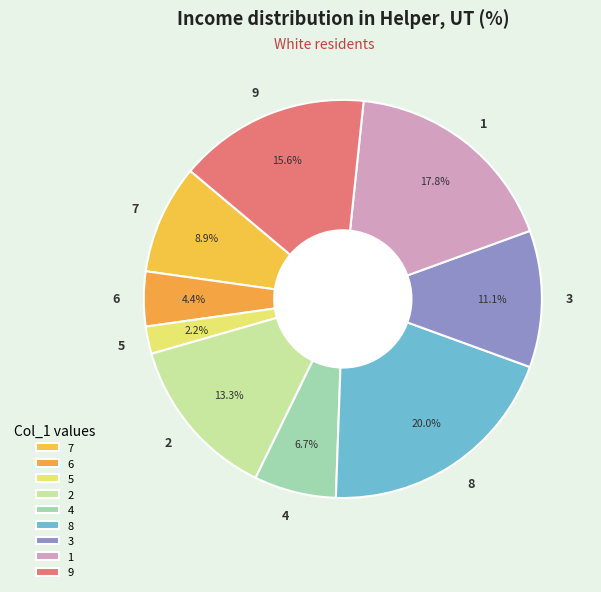

Which slice is the smallest?

5